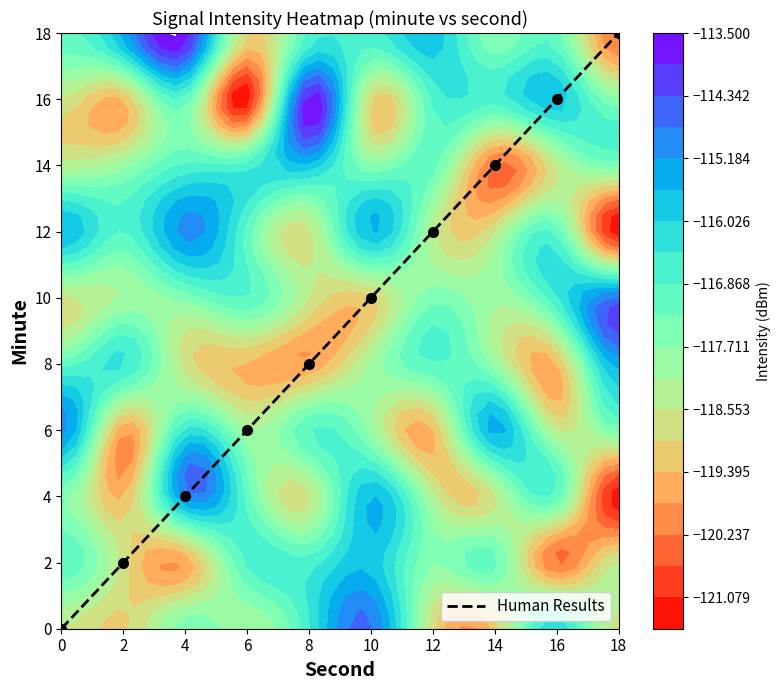

True or false: the data shows 14 at 14.

True